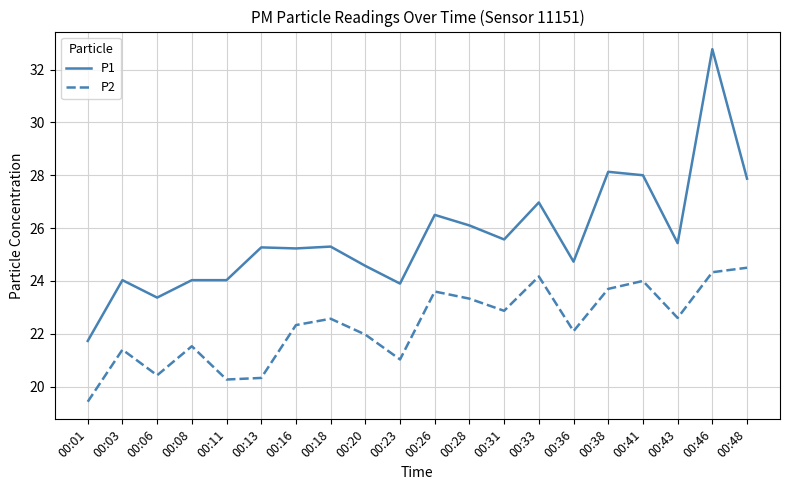

Is the value of P1 at 00:03 greater than the value of P2 at 00:18?

Yes